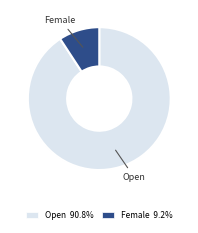

Do Open 90.8% and Female 9.2% together represent more than half of the pie?

Yes